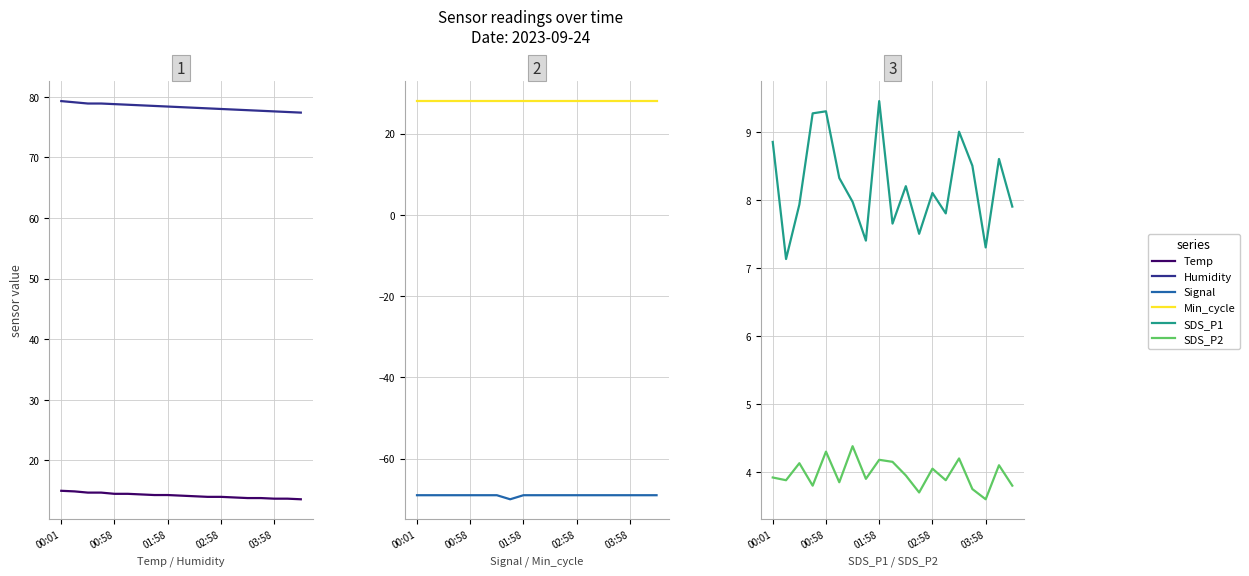

Is it true that Min_cycle equals 28.0 at 03:58?

True